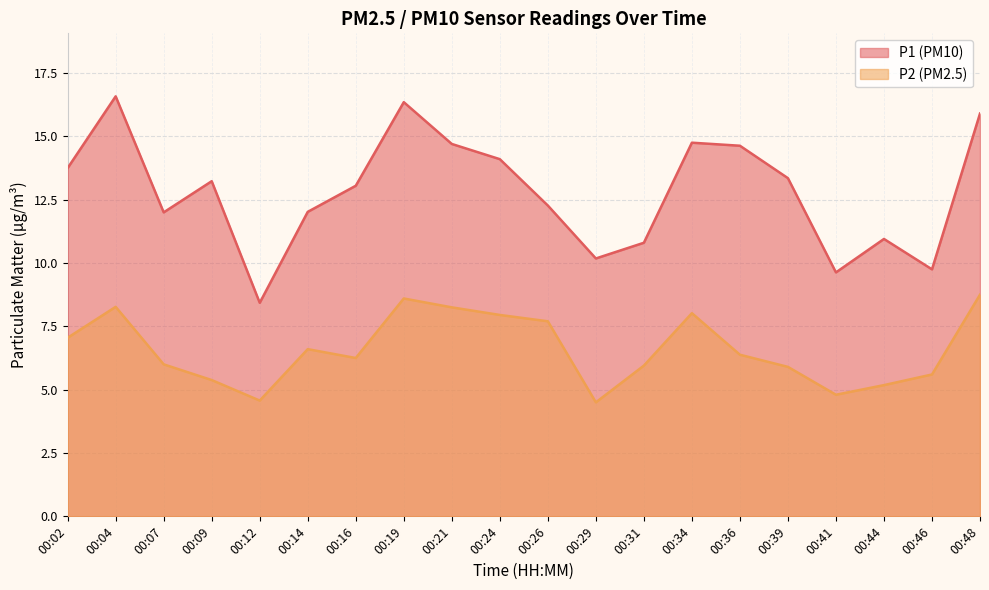

Which category has the highest value across all series?

00:04